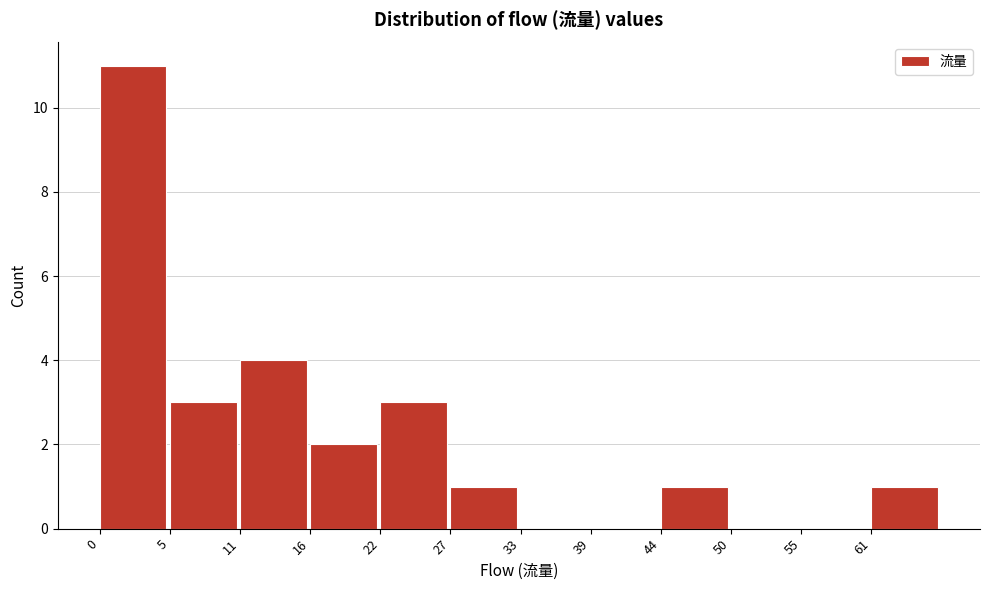

Reading left to right, transcribe all the data shown in this chart.

0=11	5=3	11=4	16=2	22=3	27=1	33=0	39=0	44=1	50=0	55=0	61=1